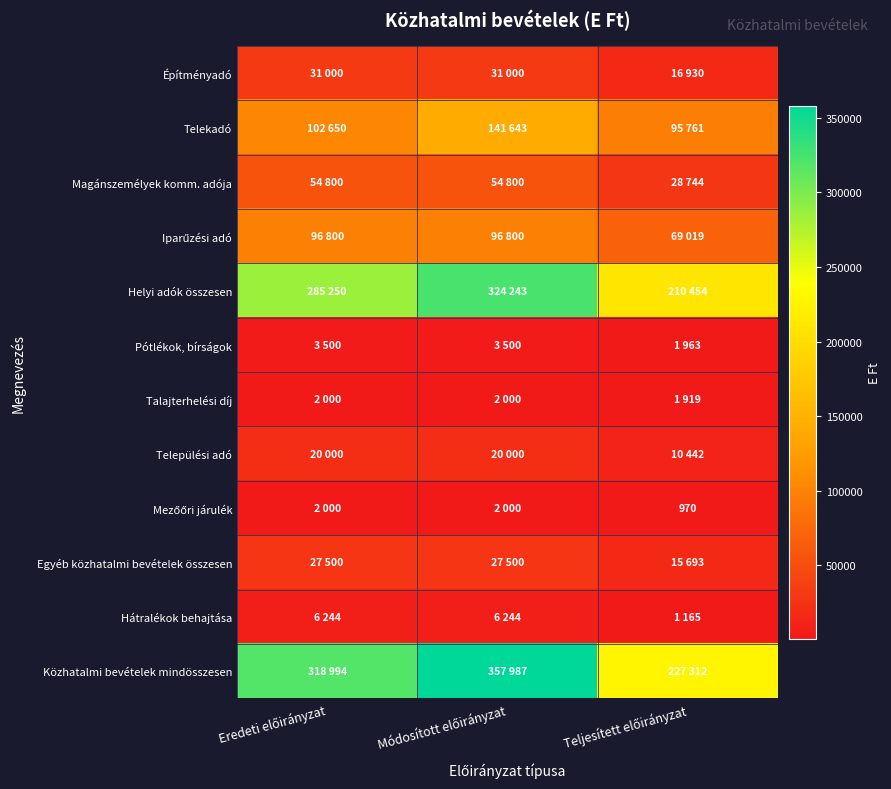

Is the value of Hátralékok behajtása at Eredeti előirányzat greater than the value of Mezőőri járulék at Teljesített előirányzat?

Yes